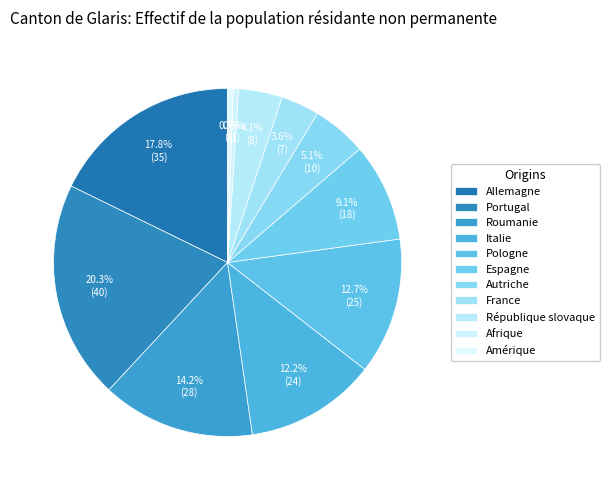

Count the number of slices in the pie.

11